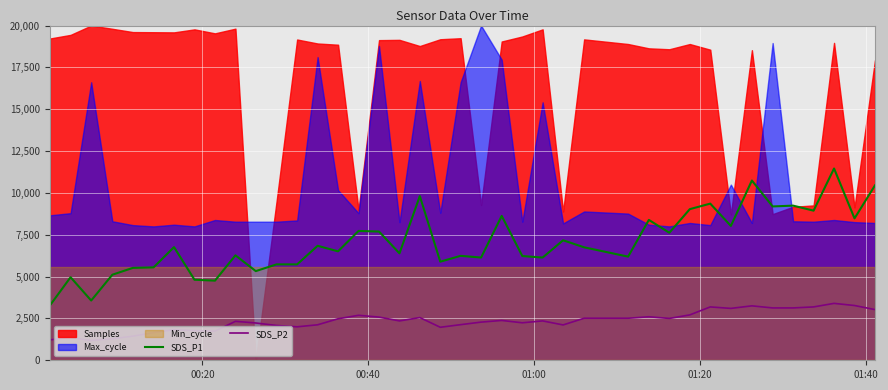

What is the maximum value for SDS_P1?

11460.0